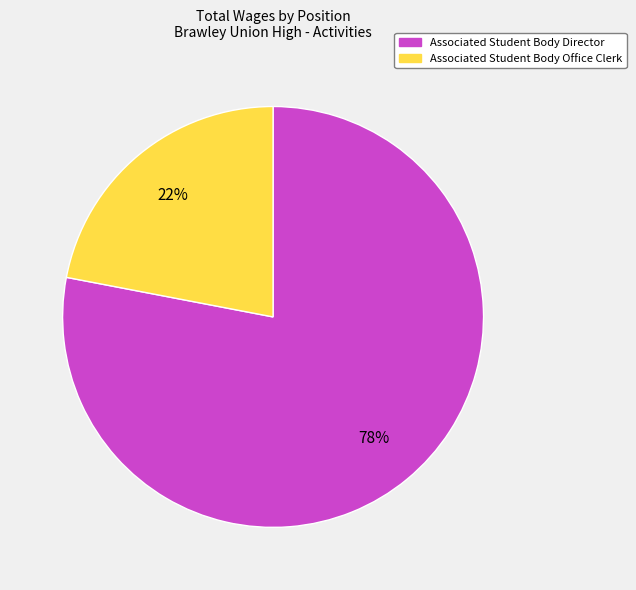

Combined, do Associated Student Body Director and Associated Student Body Office Clerk account for over 50%?

Yes